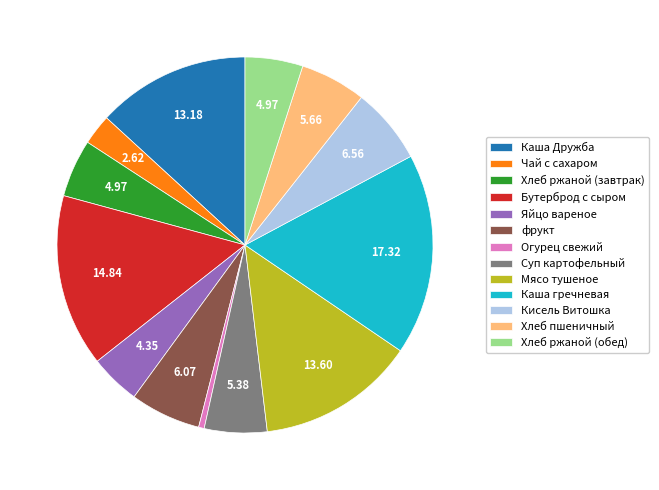

Which category has the biggest portion of the pie?

Каша гречневая